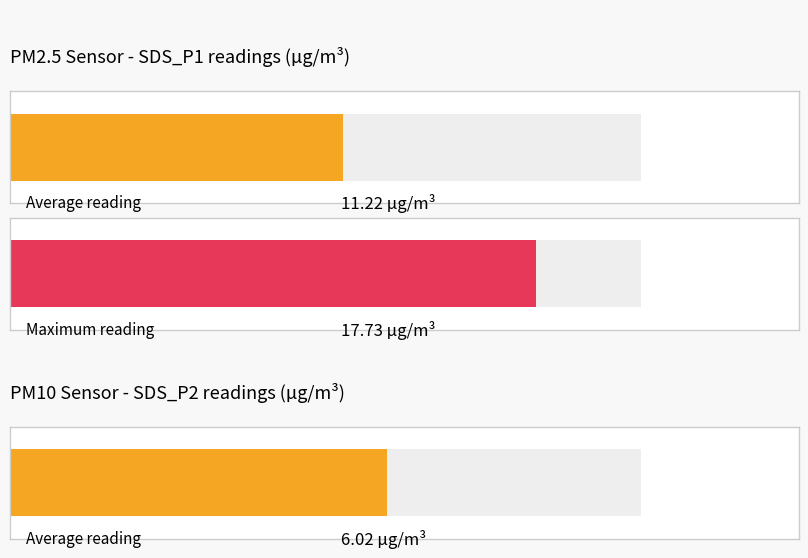

How many bars are there in each group?

2